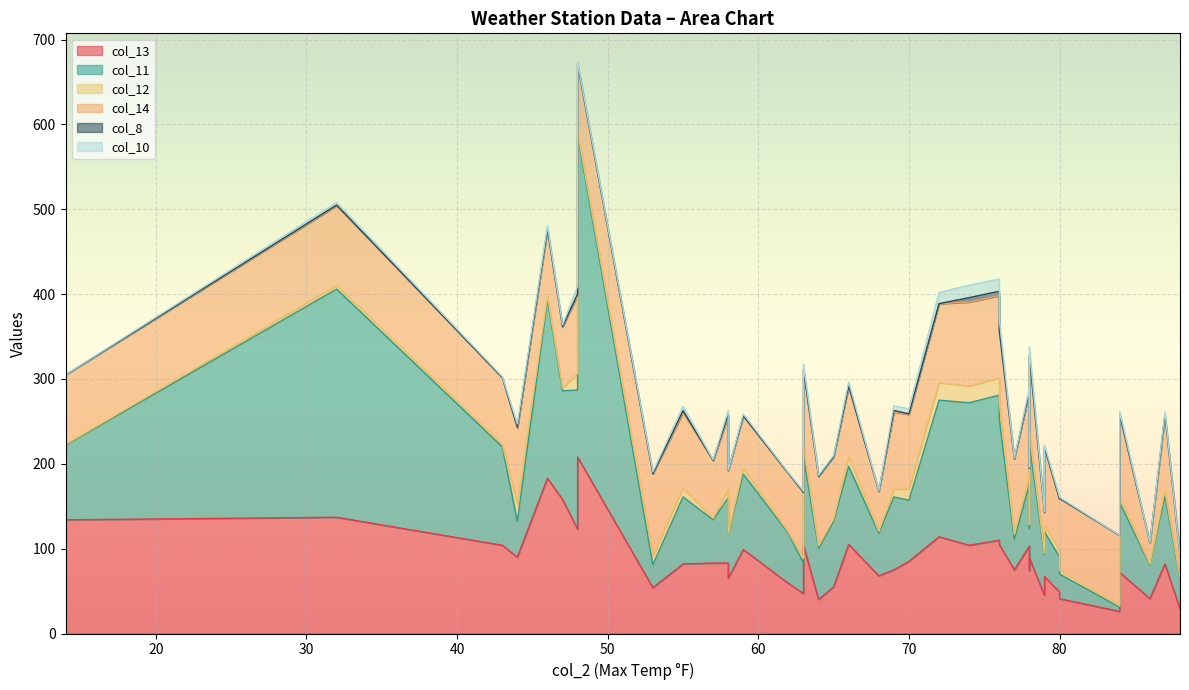

True or false: col_13 has a value of 23.6 at 80.

False